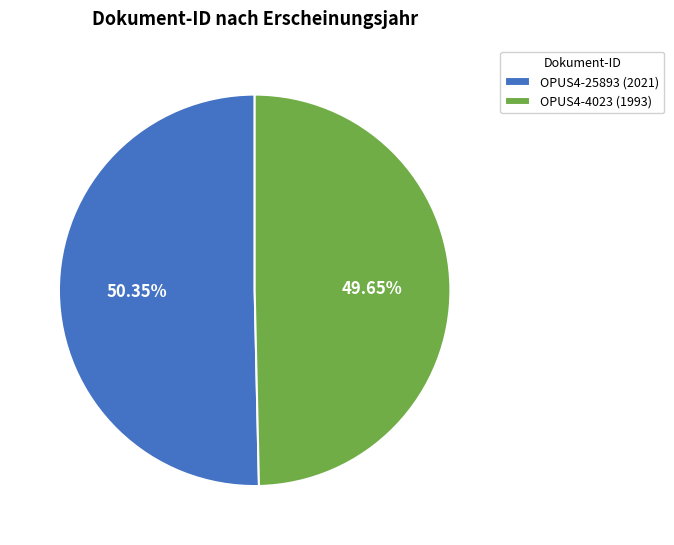

Which has a higher value, OPUS4-25893 (2021) or OPUS4-4023 (1993)?

OPUS4-25893 (2021)